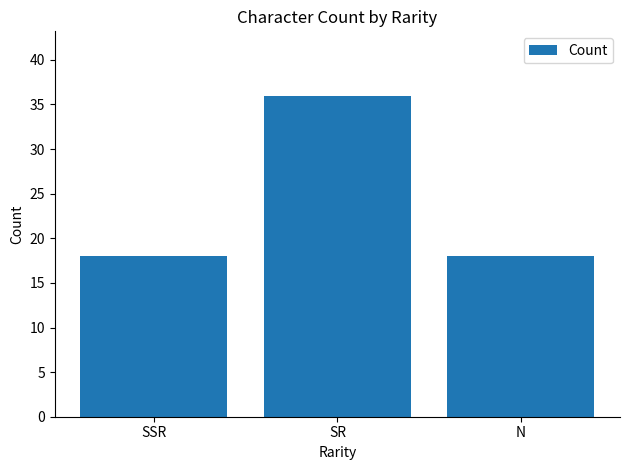

Count the number of categories in the chart.

3